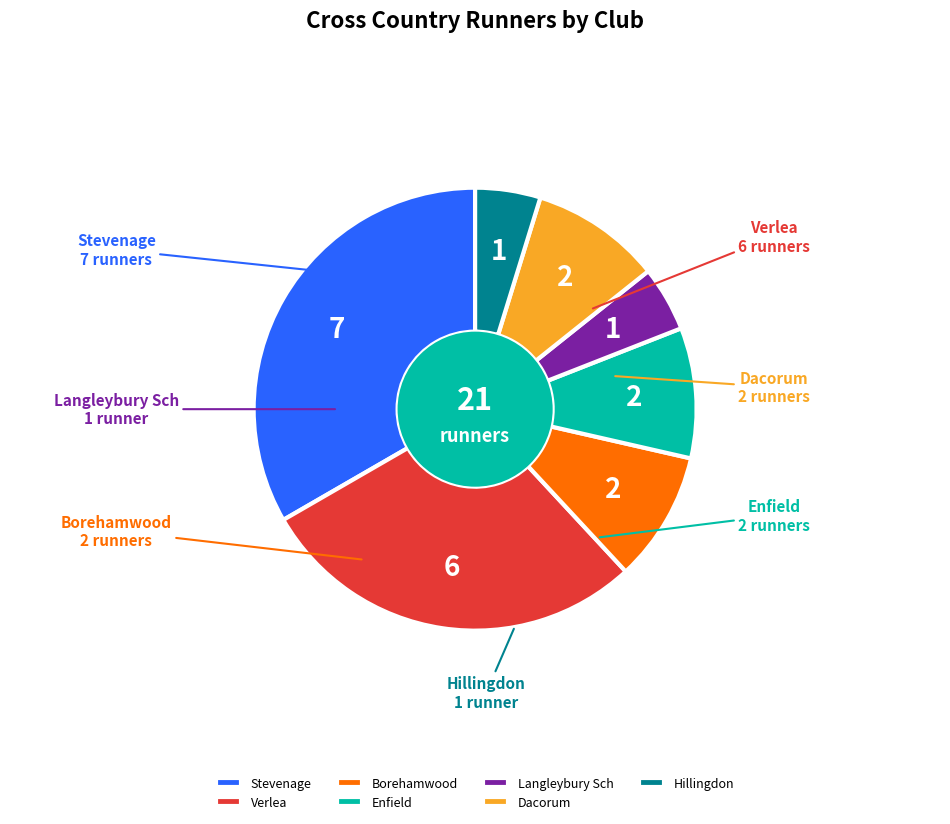

Between Hillingdon and Dacorum, which is larger?

Dacorum